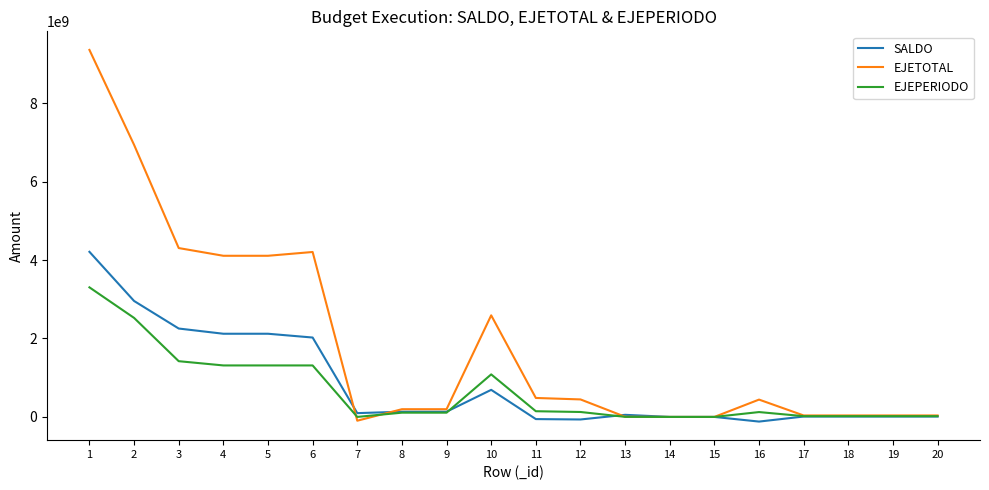

Is it true that SALDO equals 132908038.3 at 8?

True